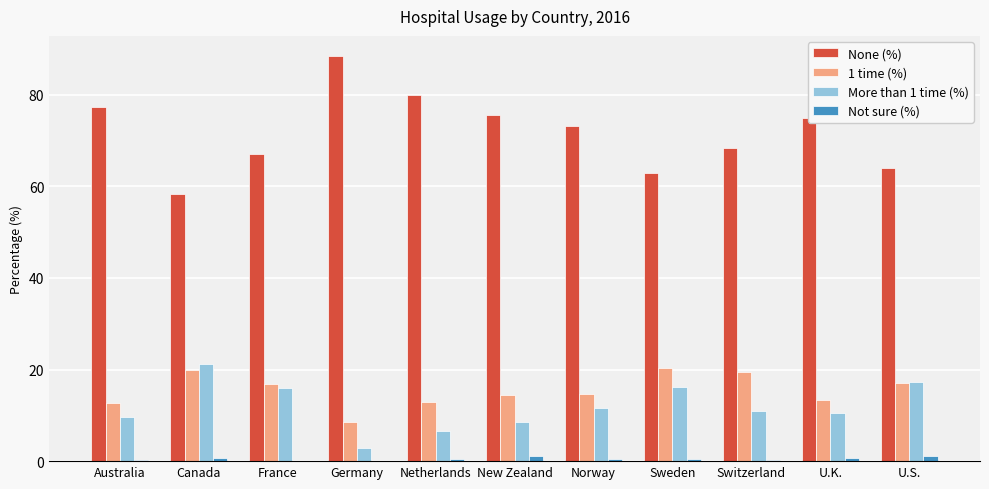

What is the sum of all 1 time (%) values?

170.2